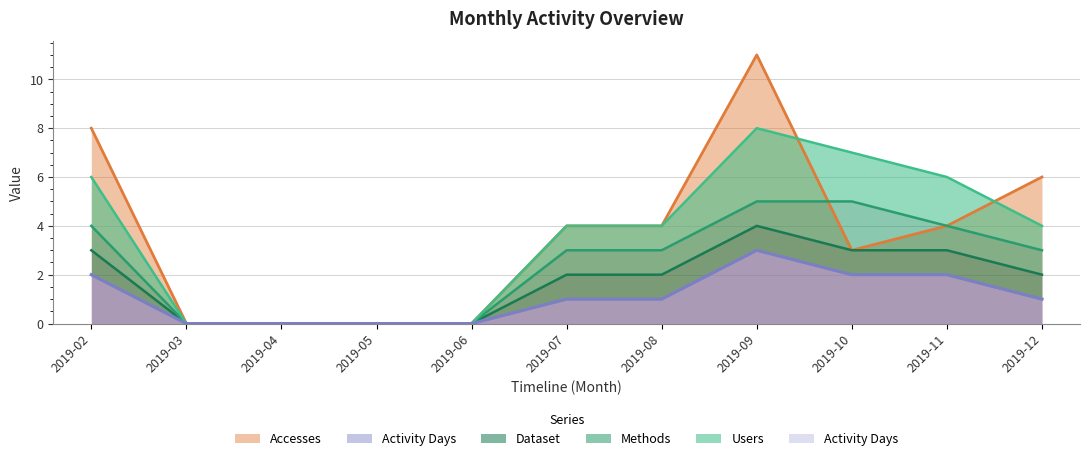

Rank the categories by Users value from lowest to highest.

2019-03, 2019-04, 2019-05, 2019-06, 2019-07, 2019-08, 2019-12, 2019-02, 2019-10, 2019-11, 2019-09